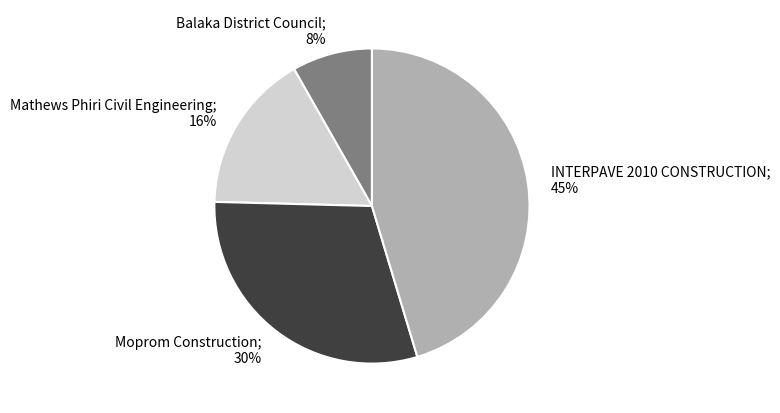

To the nearest percent, what is the average slice percentage?

25%